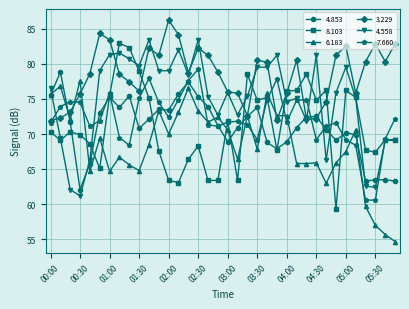

True or false: 4.853 has more than 1 interior local peaks.

True